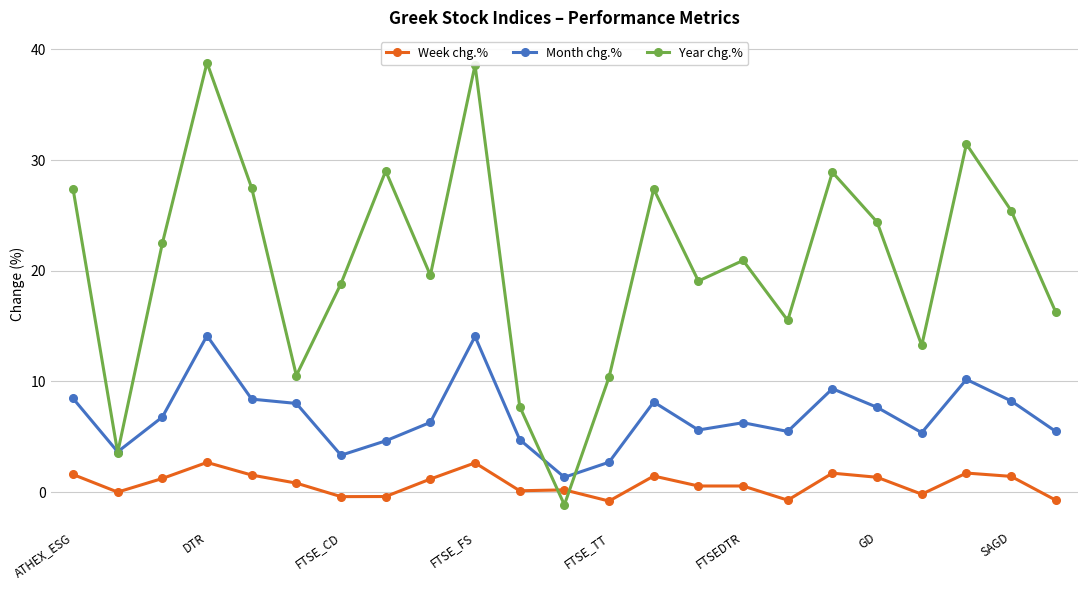

List the series in order of their overall mean, highest first.

Year chg.%, Month chg.%, Week chg.%